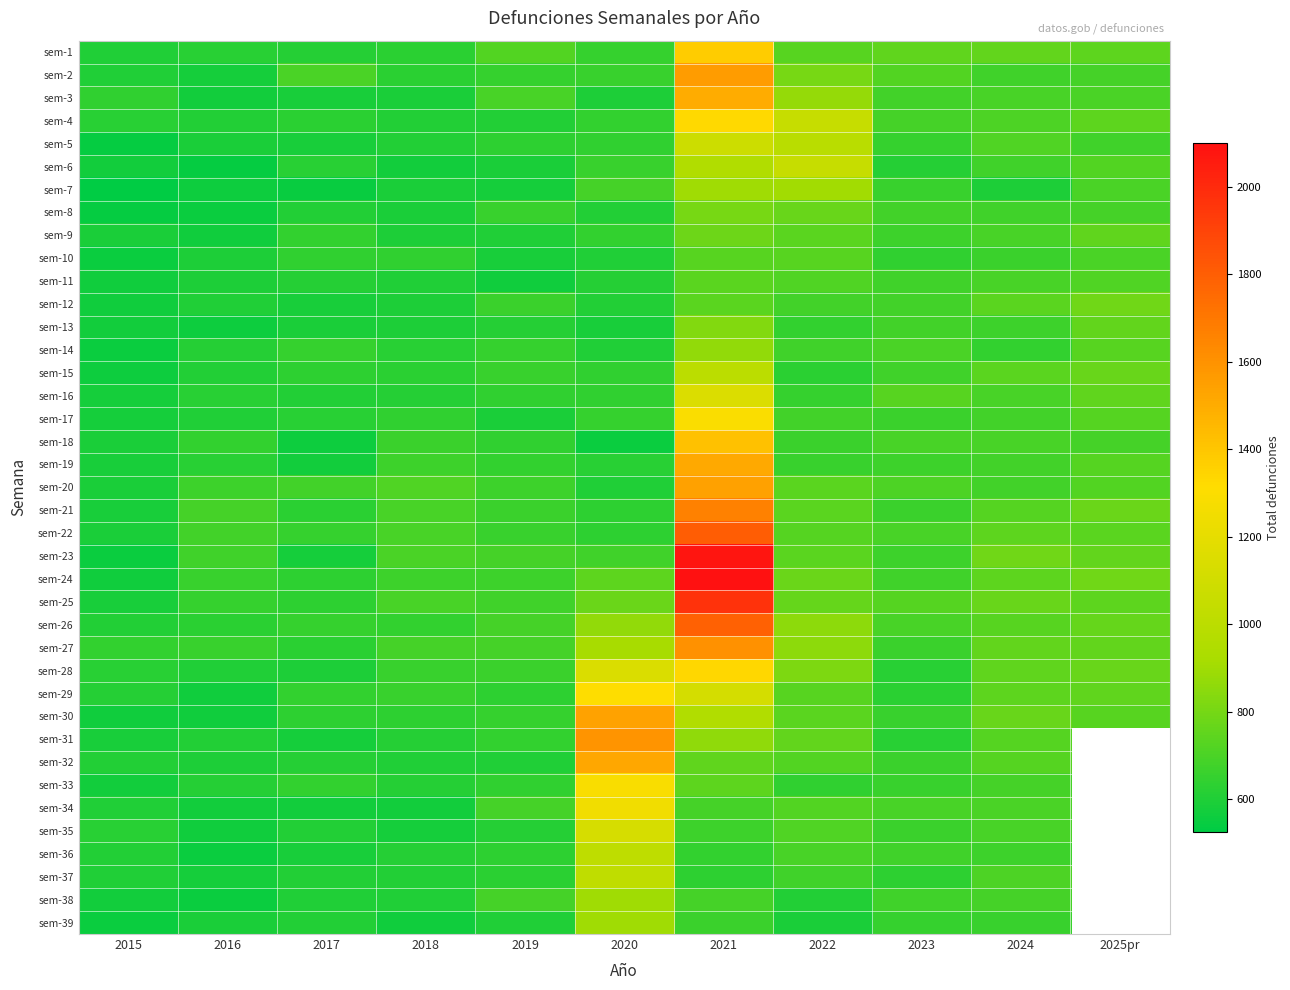

Which category has the highest value in the sem-36 series?

2020